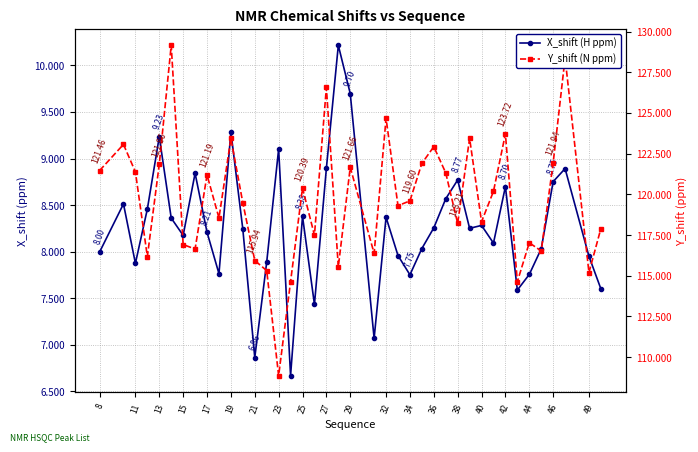

Is this an area chart (filled region under the line)?

No